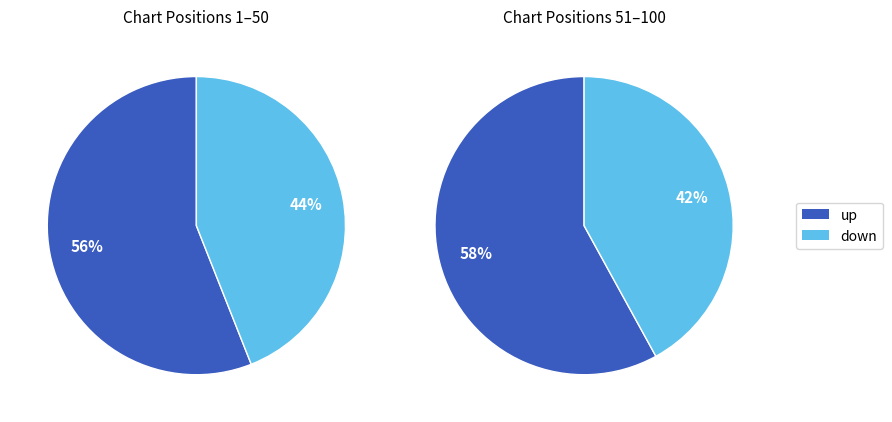

Count the number of slices in the pie.

2